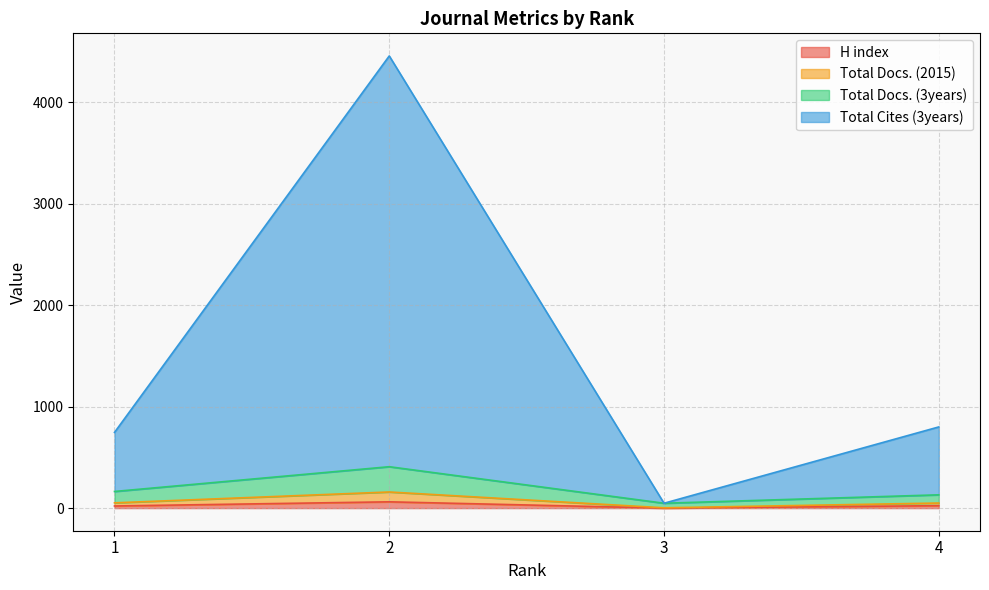

What is the average value of the Total Cites (3years) series?

1512